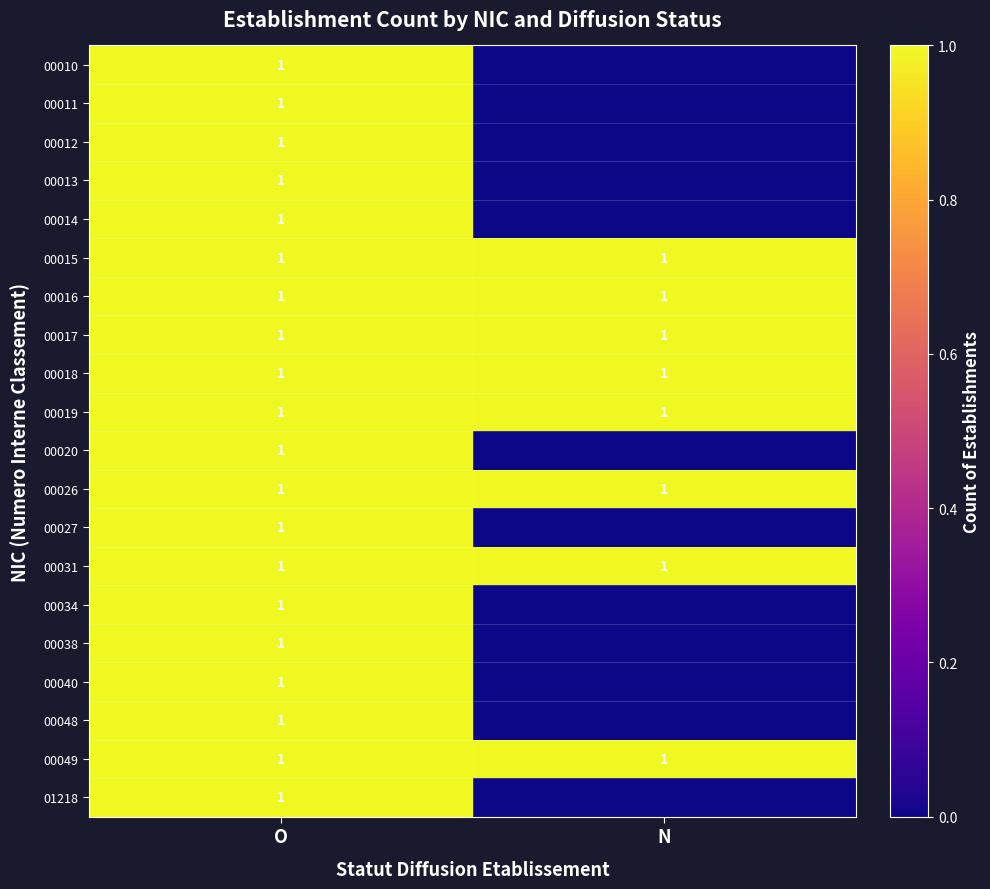

What is the lowest value of the 00018 series?

1